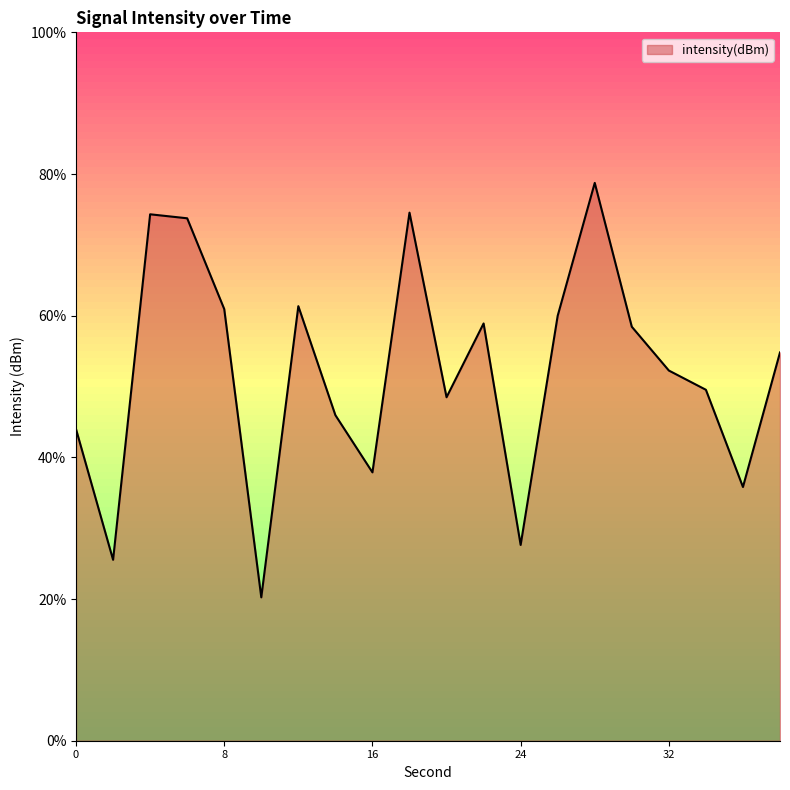

What is the minimum value shown in the chart?

20.2